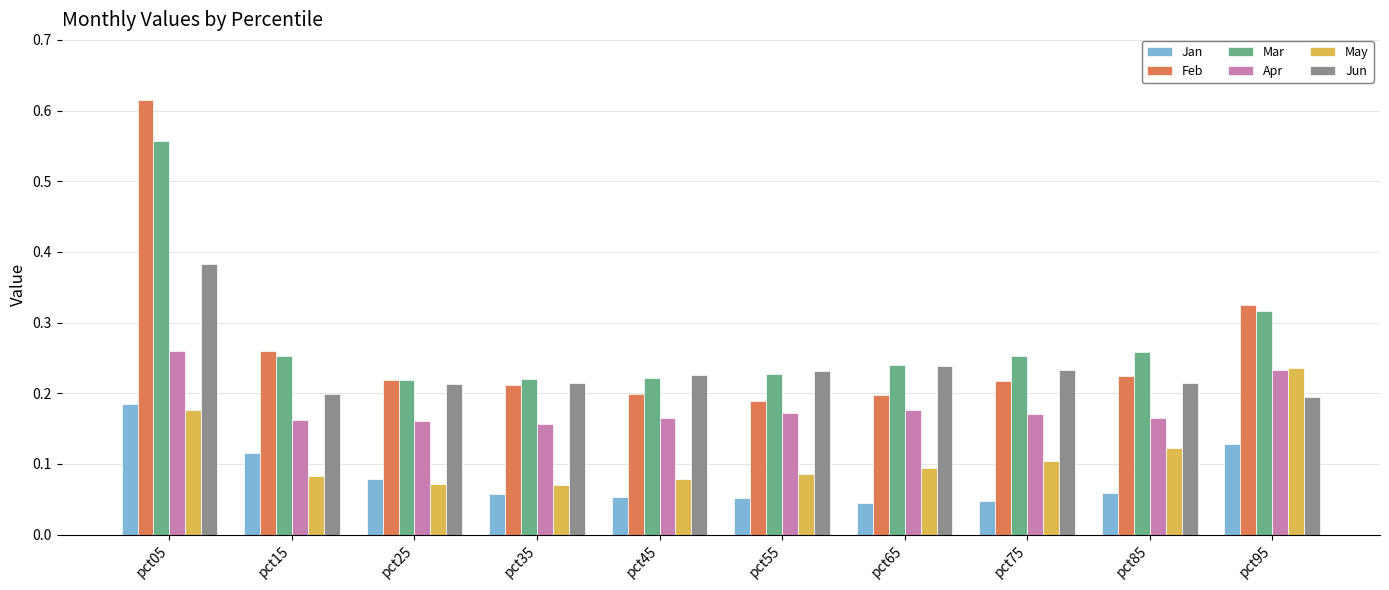

At which category is the sum across all series the highest?

pct05